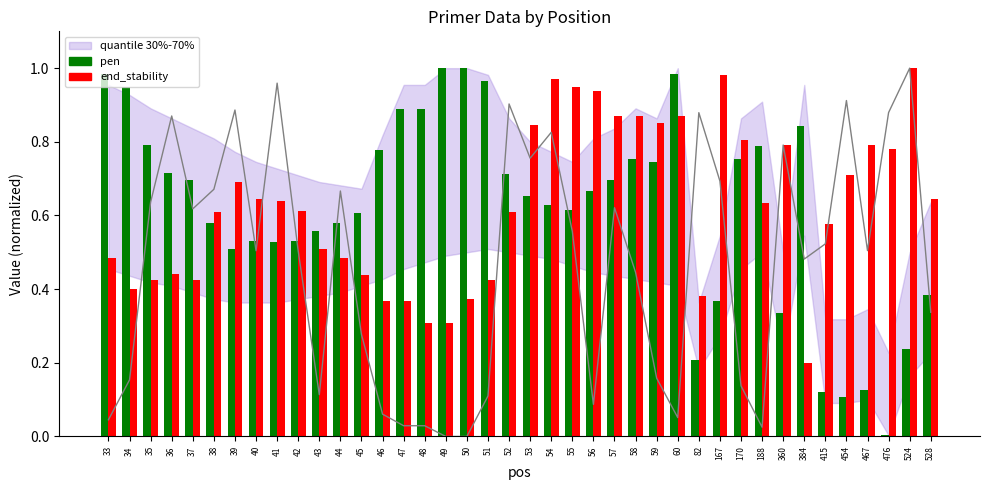

The value of pen at 49 is 1.6. True or false?

False